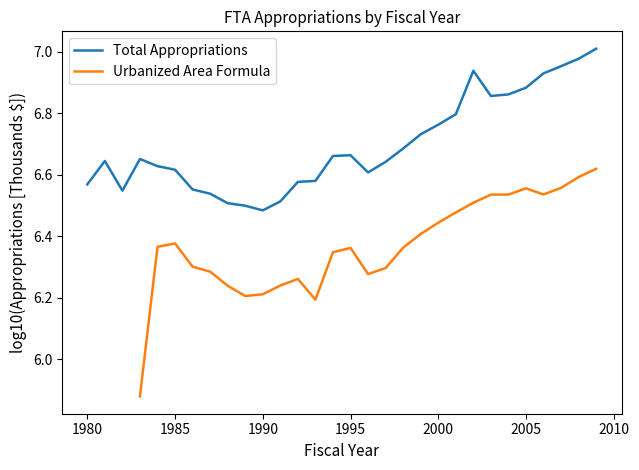

The value of Total Appropriations at 2005 is 10.0. True or false?

False